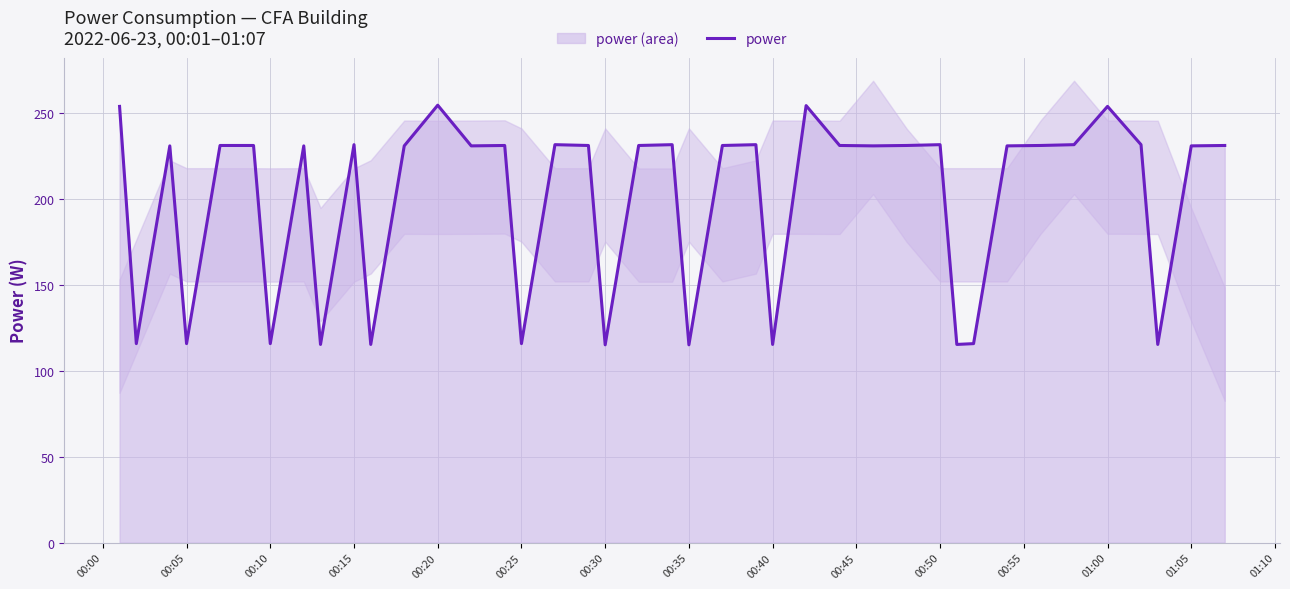

True or false: power has a value of 115.1 at 00:30.

True